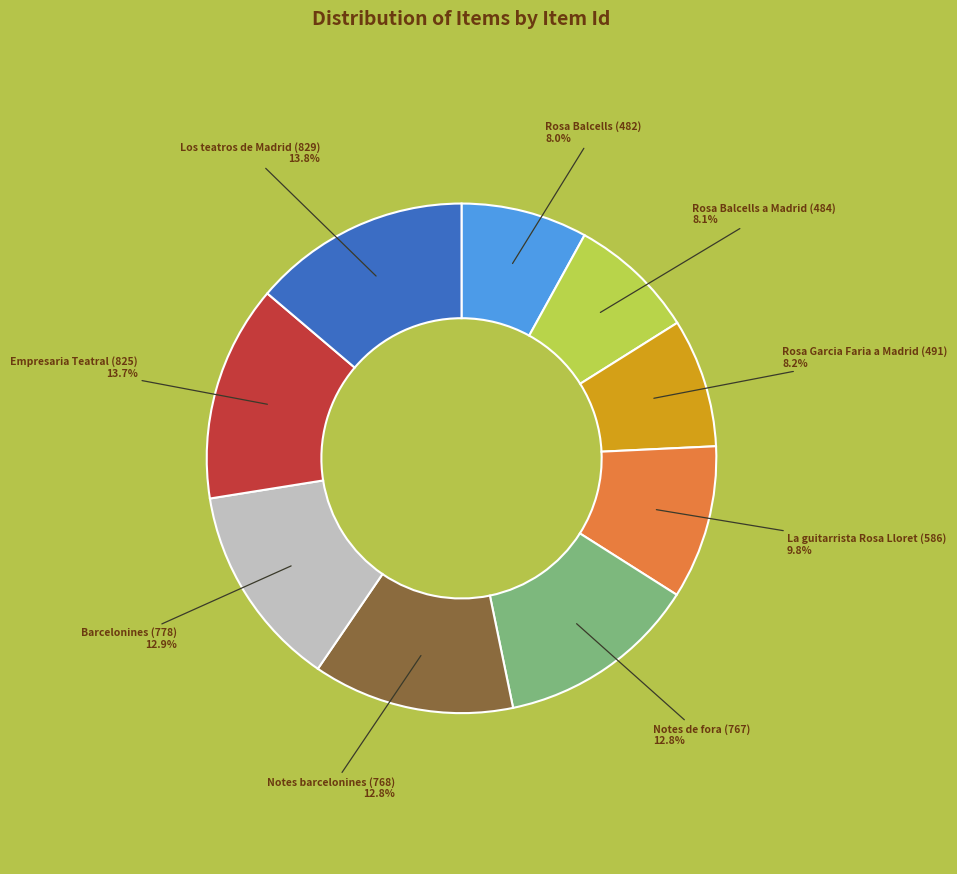

Is there any slice that represents more than half of the pie?

No